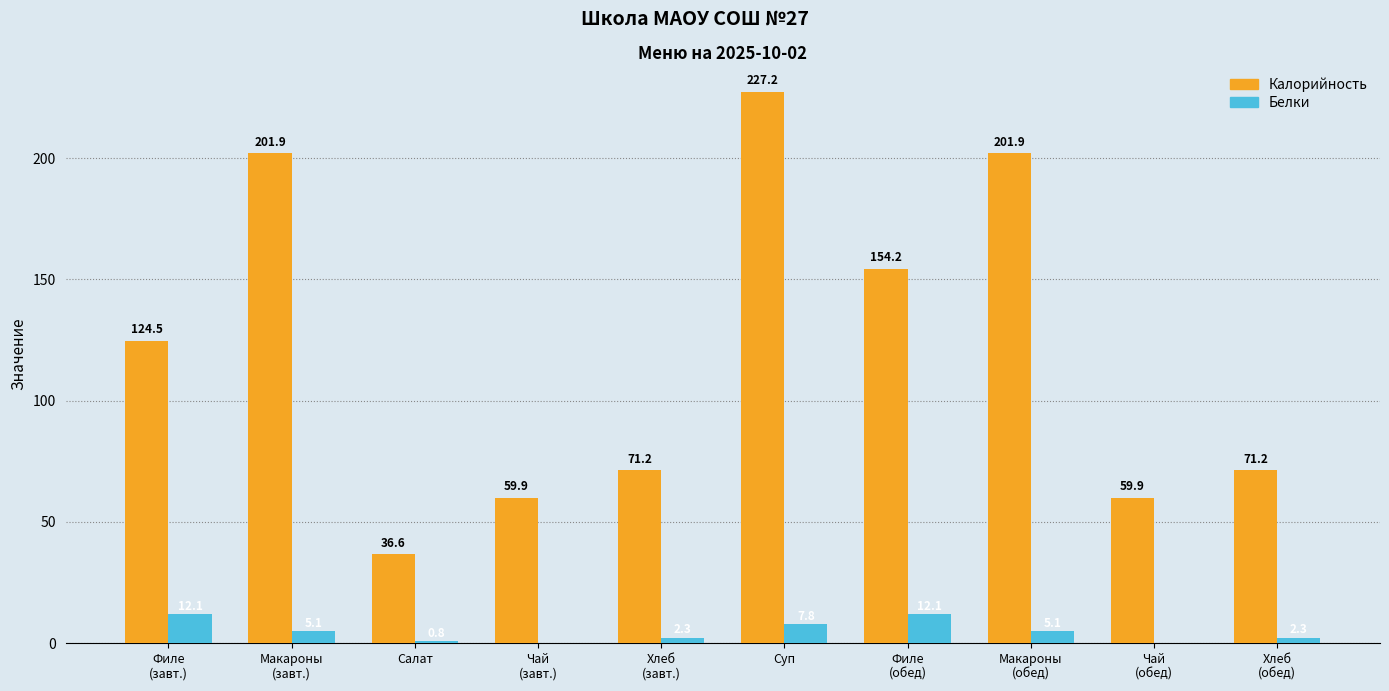

Are the bars grouped side by side (vs. stacked)?

Yes